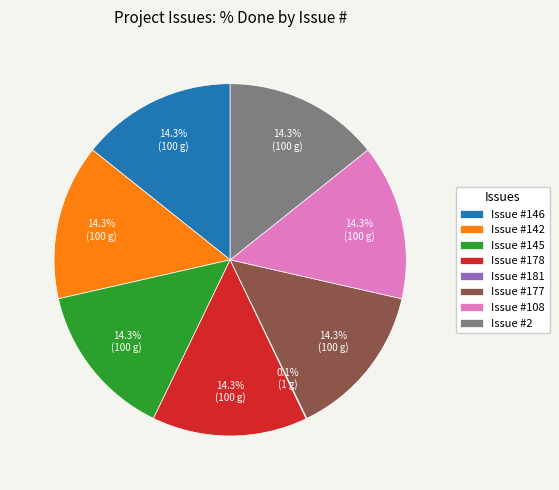

Combined, what portion of the pie is Issue #108 and Issue #145?

28.6%